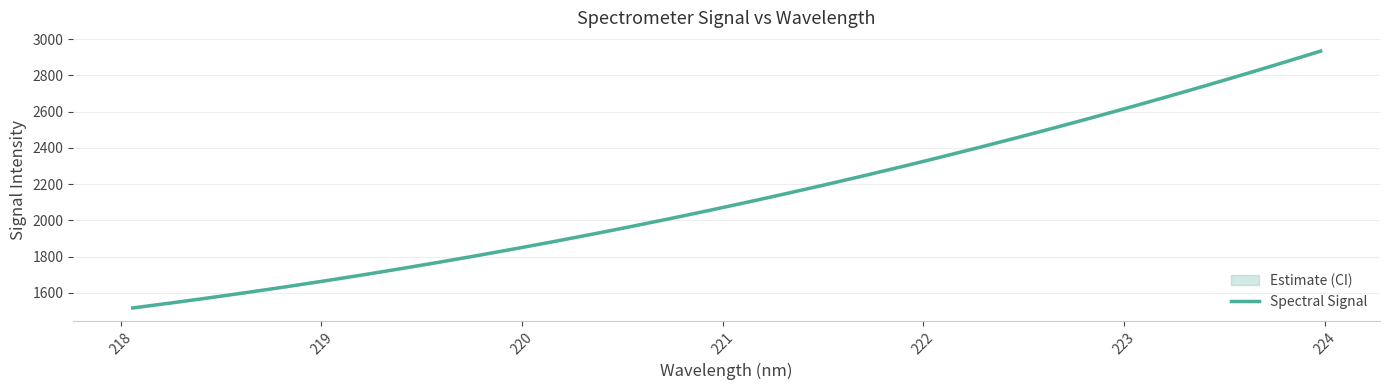

What is the lowest value of the Spectral Signal series?

1516.2